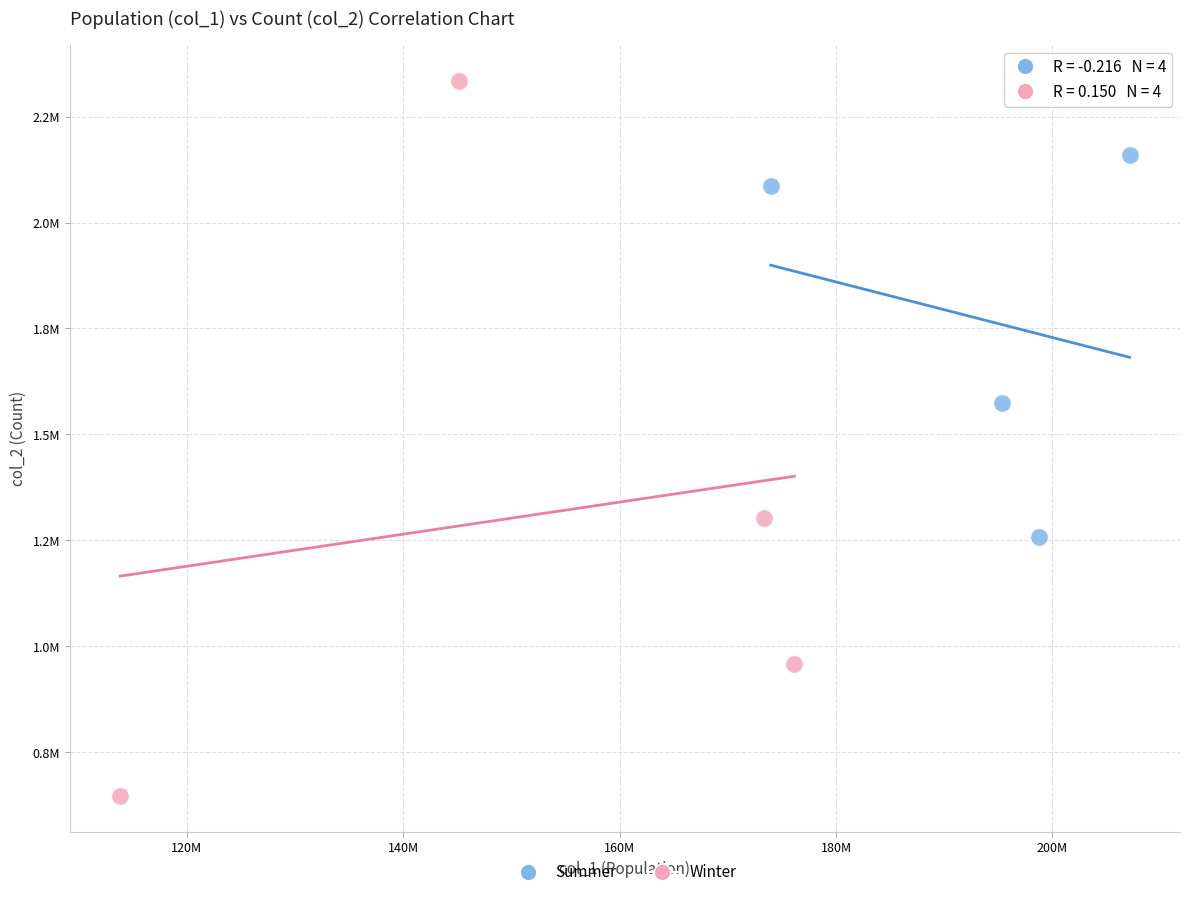

What are all the series names shown in the legend?

Summer, Winter